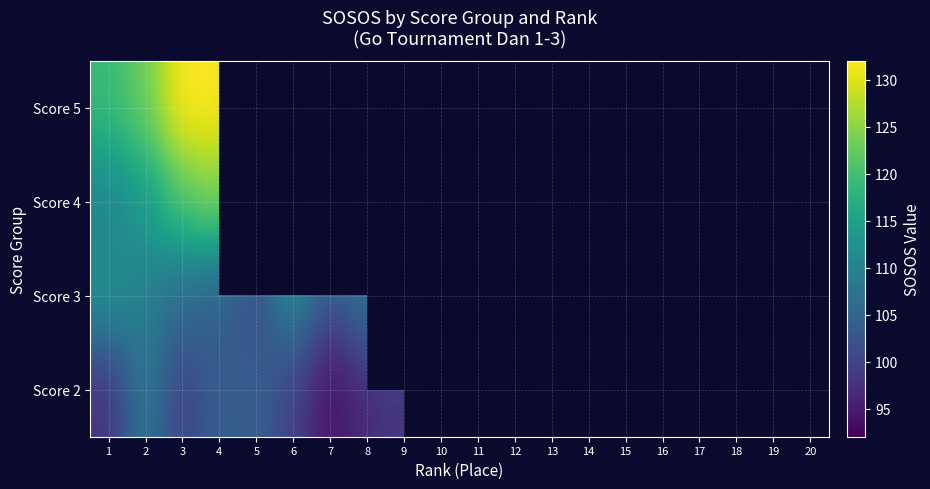

True or false: Score 2 has a value of 100.0 at 6.

True